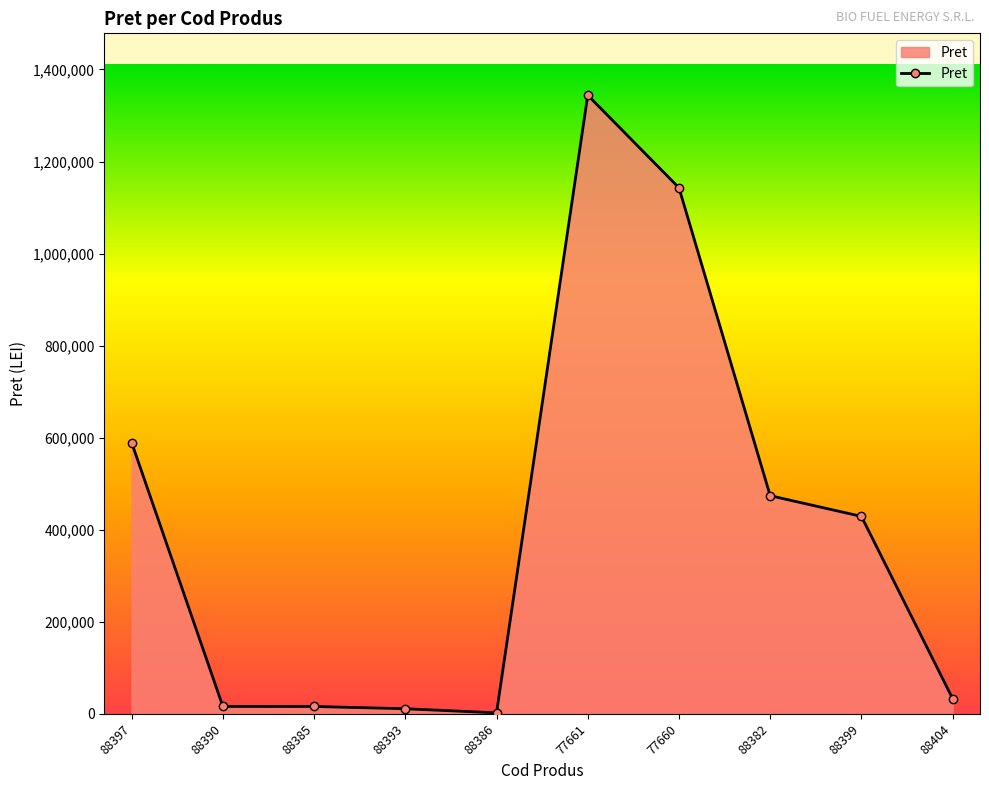

What position from the right is 88393?

7